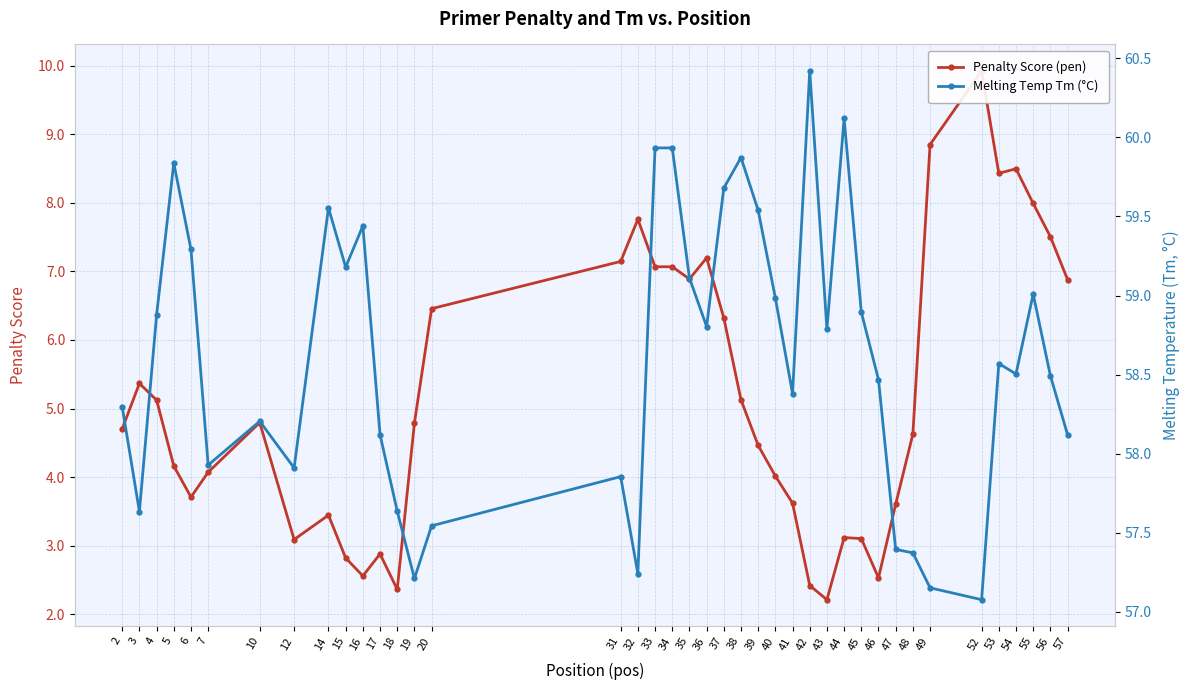

How many values in the Penalty Score (pen) series are below 4?

14